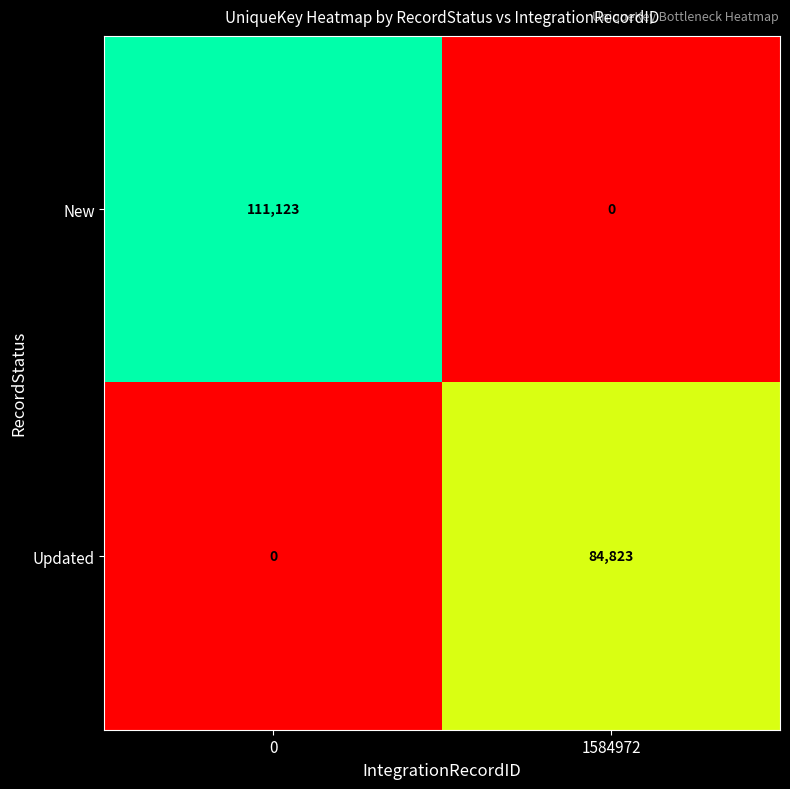

List the labels in order of Updated value, smallest first.

0, 1584972